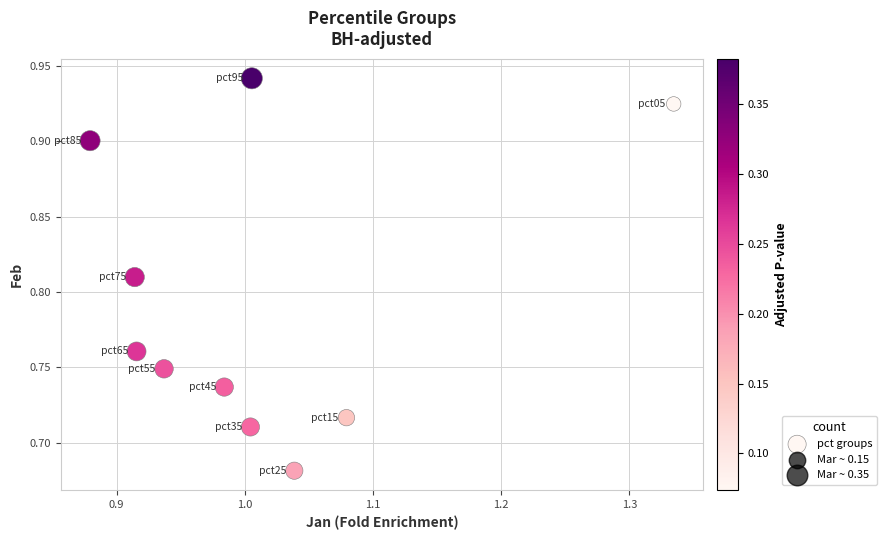

What is the range of Y values (max minus min)?

0.3